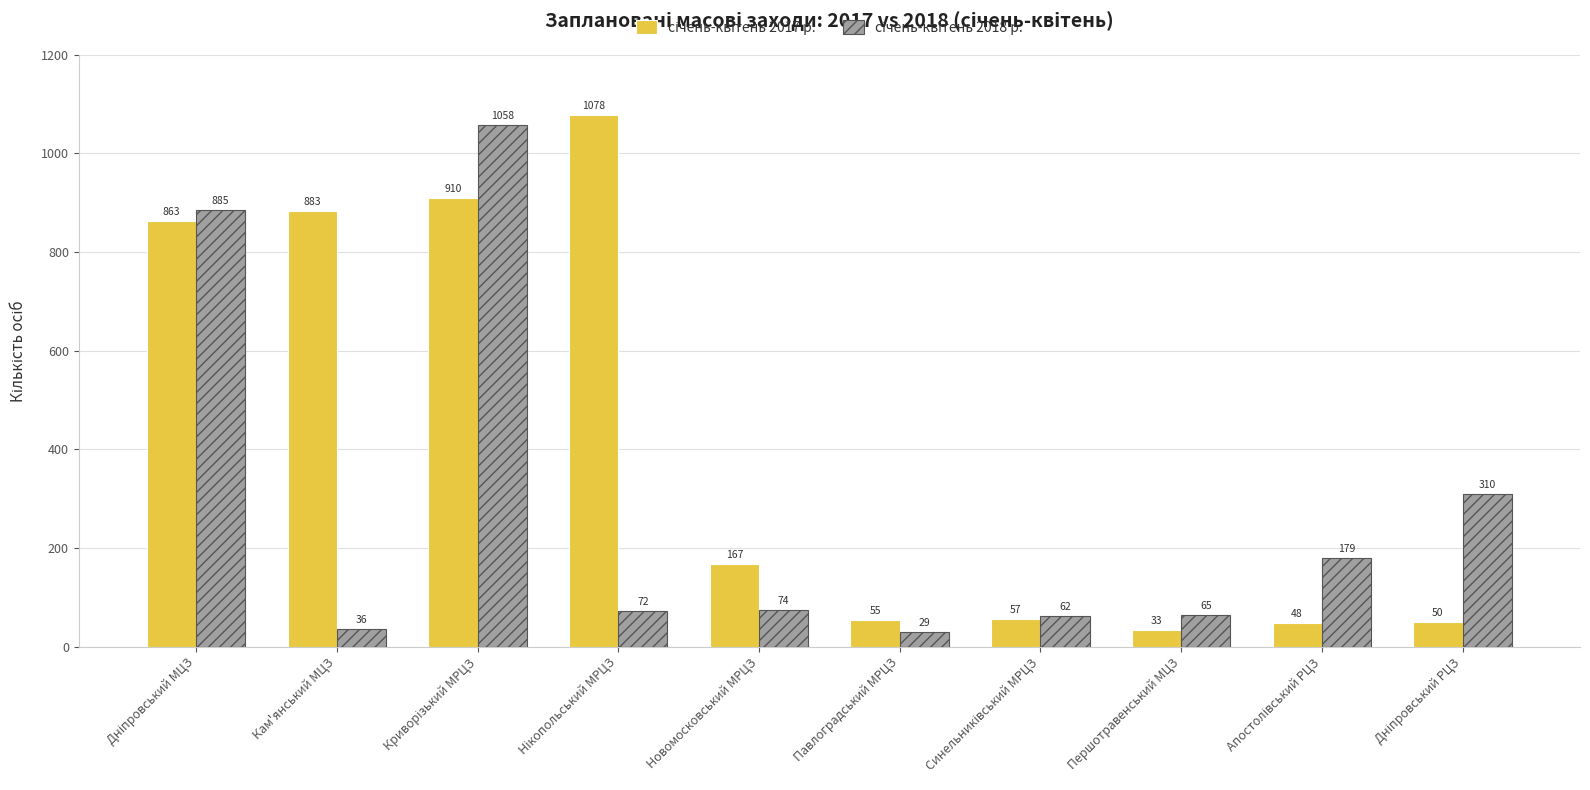

At how many categories does at least one series exceed 479?

4